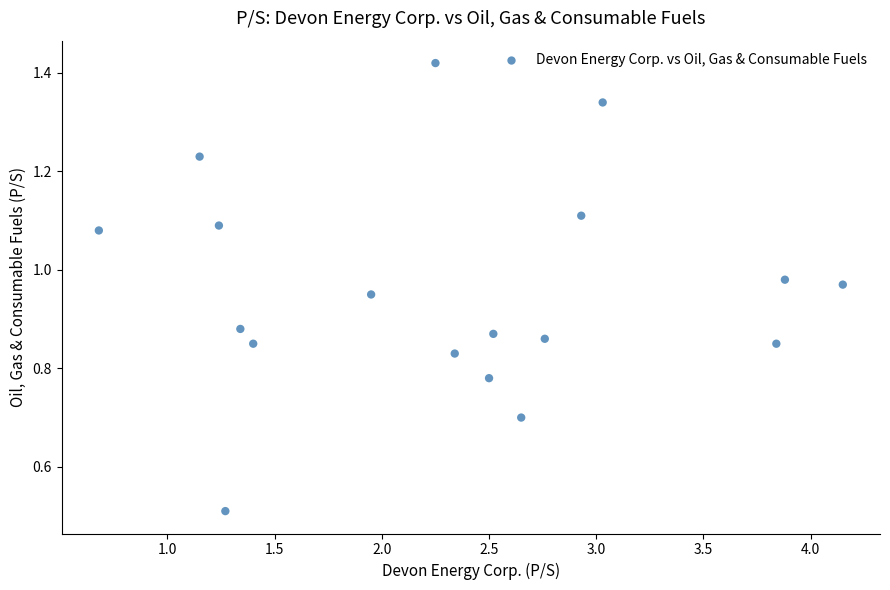

What Y value in the scatter plot is closest to 0?

0.5